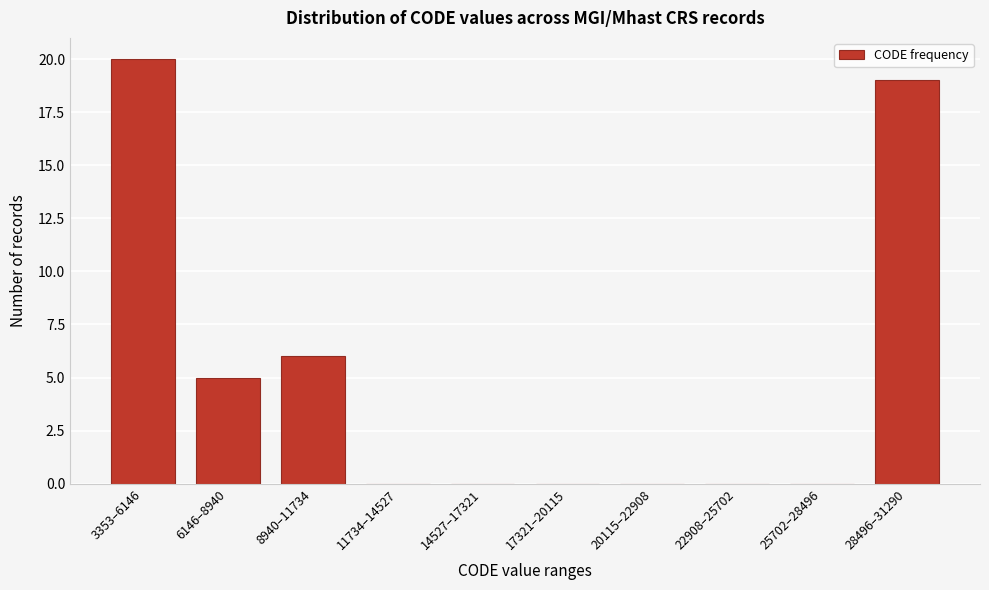

Reading left to right, list all the values displayed in this chart.

3353–6146=20	6146–8940=5	8940–11734=6	11734–14527=0	14527–17321=0	17321–20115=0	20115–22908=0	22908–25702=0	25702–28496=0	28496–31290=19